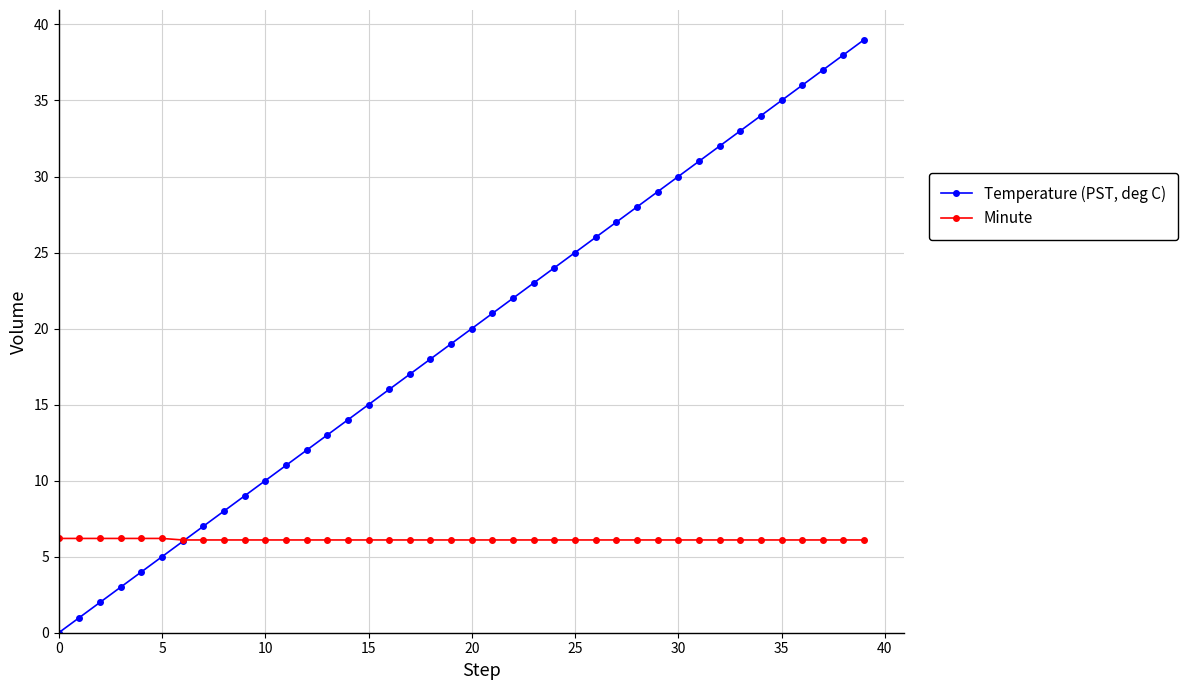

What is the value of the Temperature (PST, deg C) point at the 39th from the left?

38.0